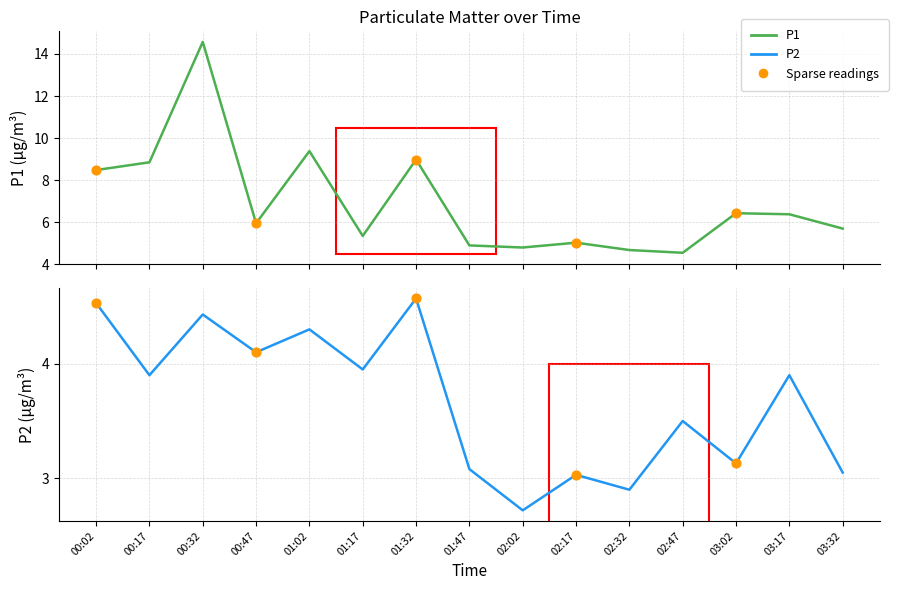

At how many categories does at least one series exceed 11?

1